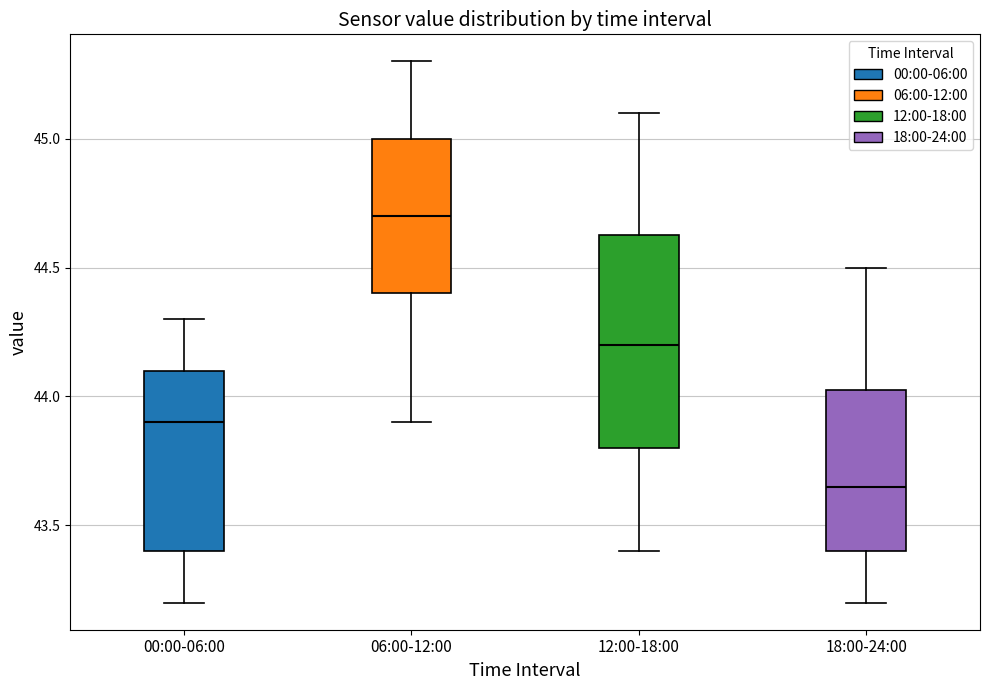

Comparing the boxes themselves (not the whiskers), which one is the tallest?

12:00-18:00